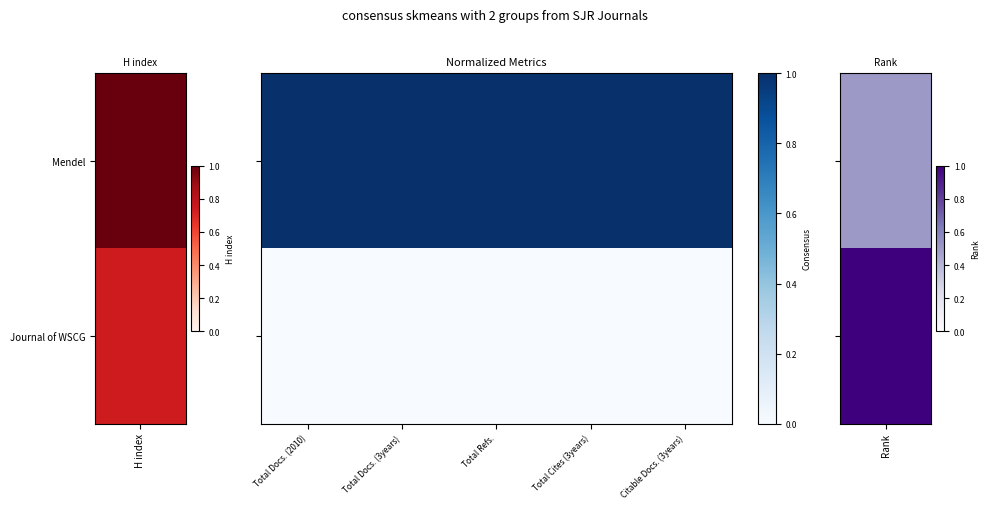

What is the spread (max minus min) of values at Total Docs. (3years)?

1